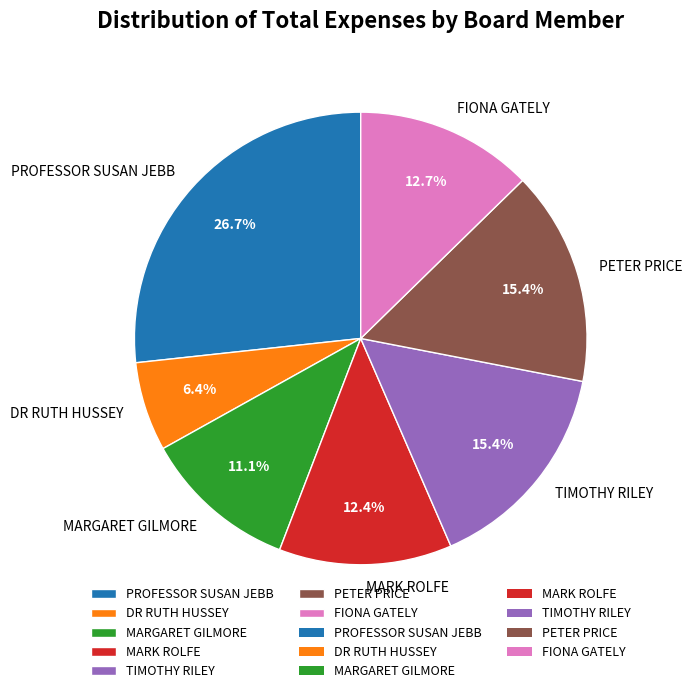

Which slice is the largest?

PROFESSOR SUSAN JEBB